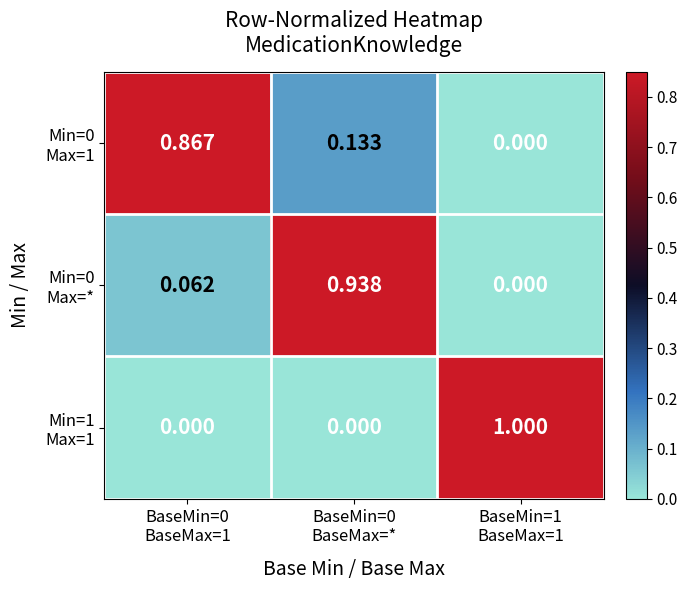

What is the greatest value displayed?

1.0